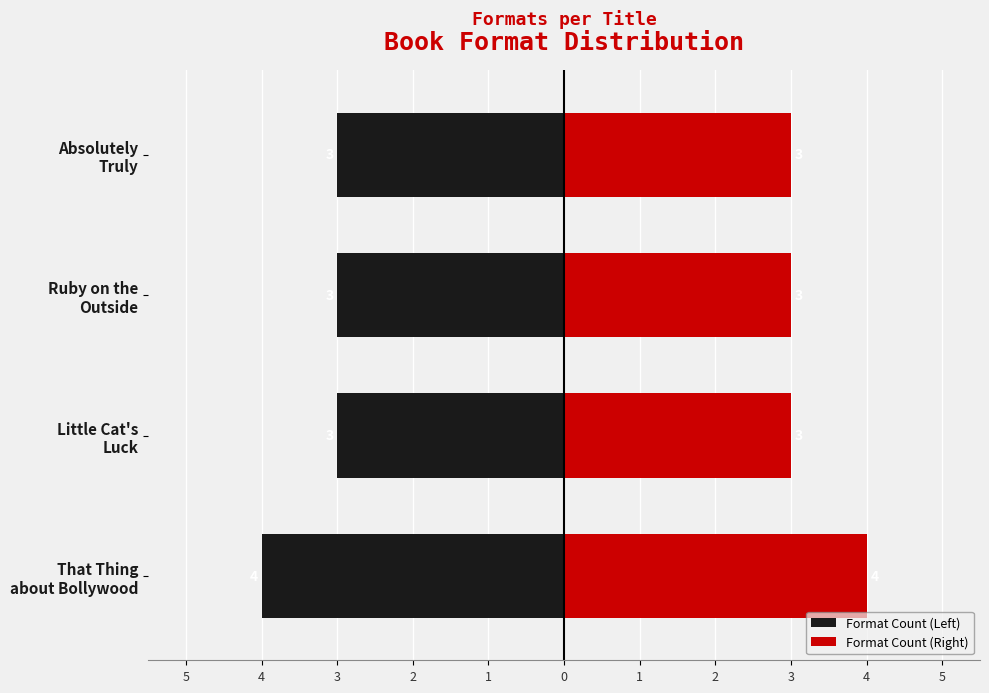

Reading left to right, transcribe all the data shown in this chart.

Format Count (Left): -4	-3	-3	-3
Format Count (Right): 4	3	3	3